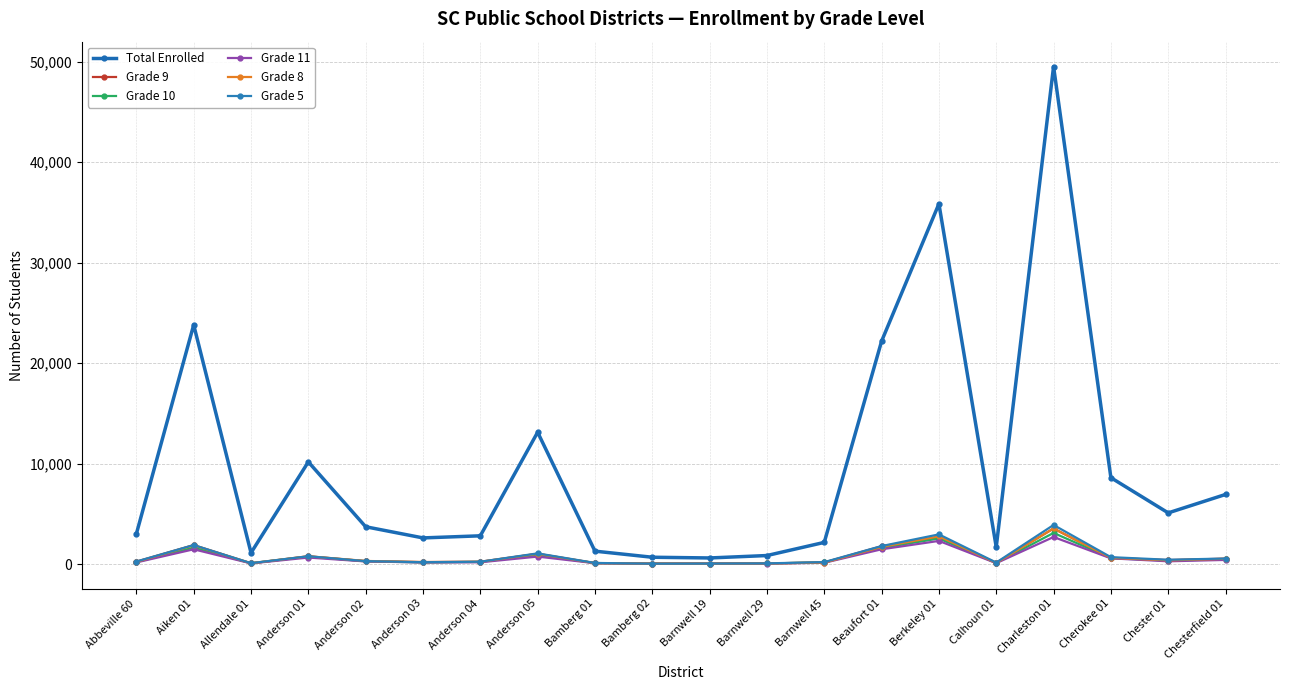

Which series has the largest total across all categories?

Total Enrolled